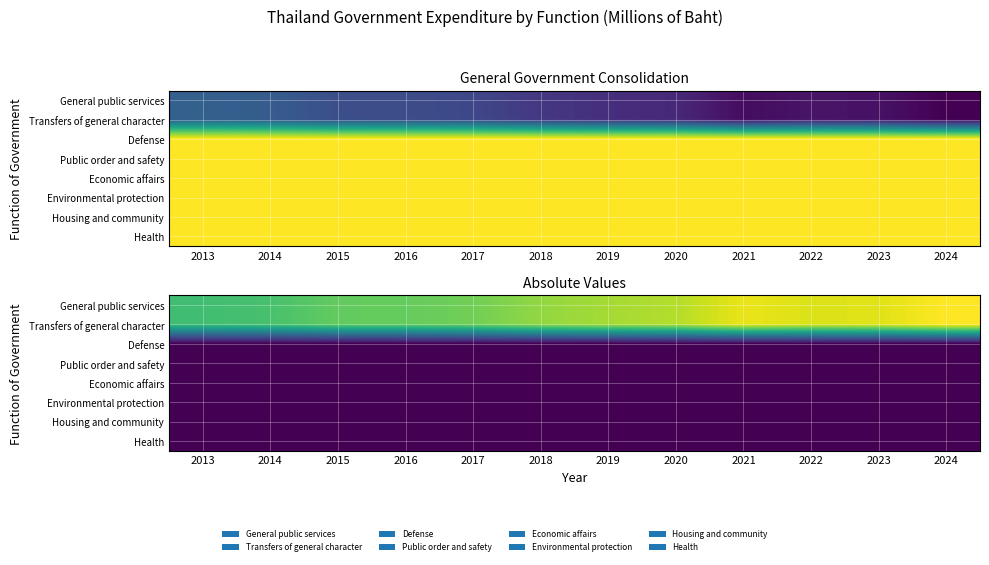

Is the value of Housing and community at 2016 greater than the value of General public services at 2021?

No